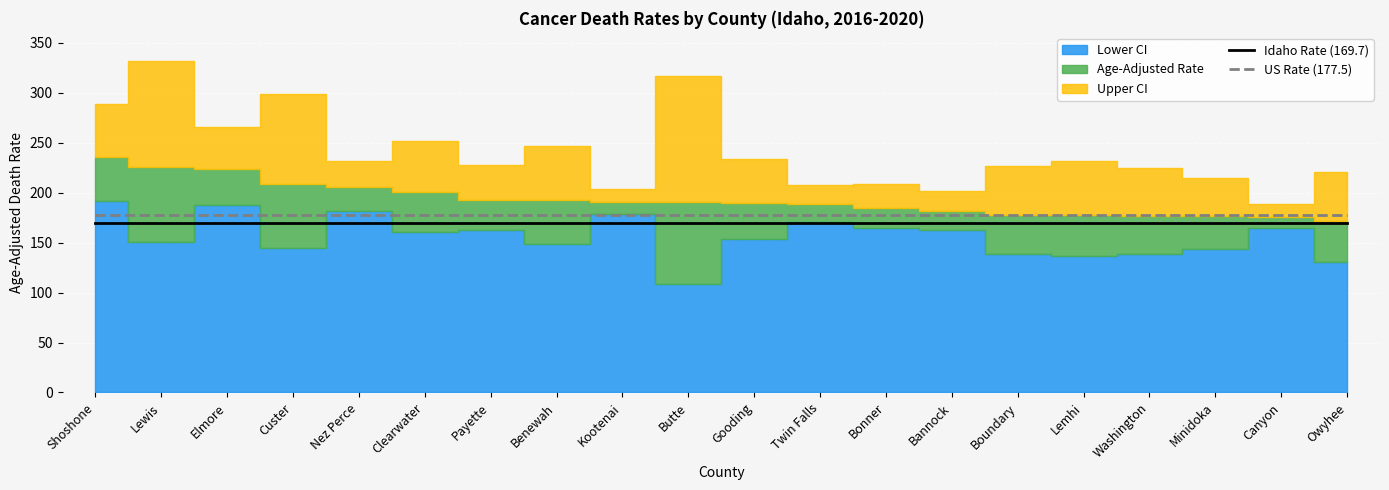

What is the value of the US Rate (177.5) point at the 19th from the left?

177.5